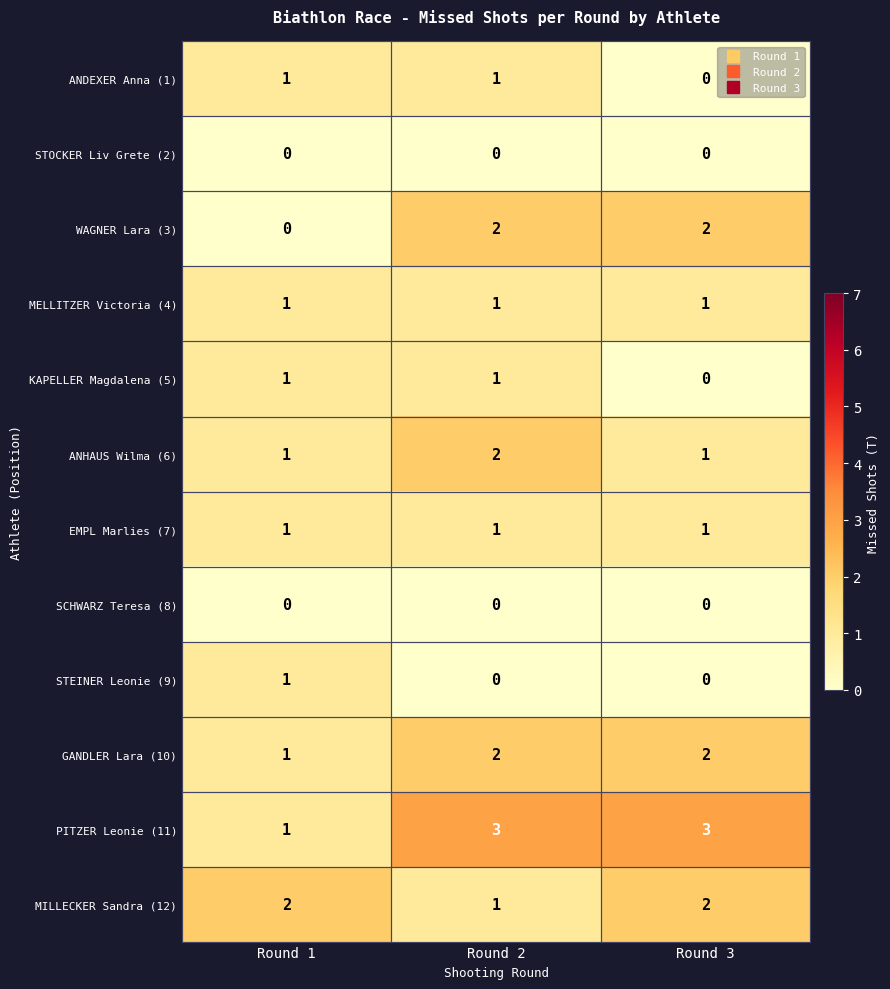

What is the difference between the highest and lowest values at Round 3?

3